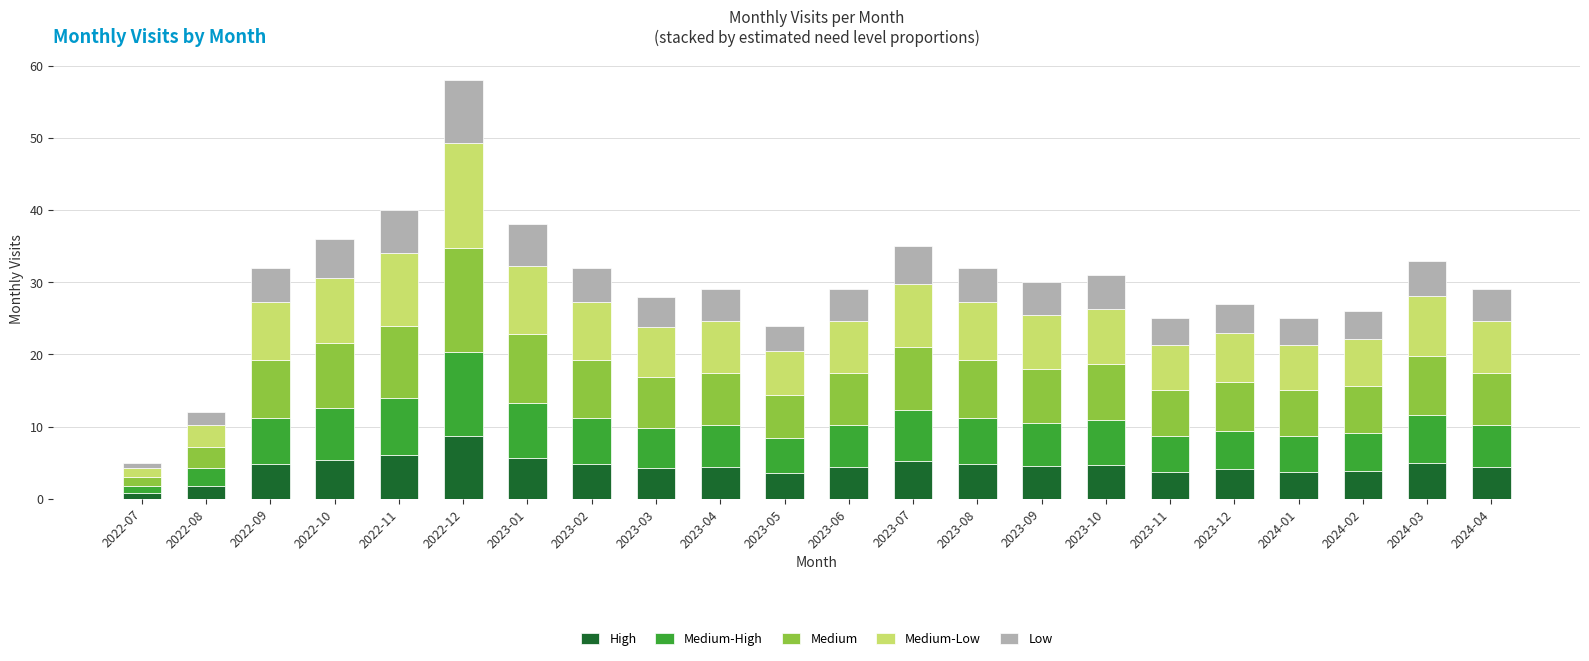

At which category is the sum across all series the highest?

2022-12